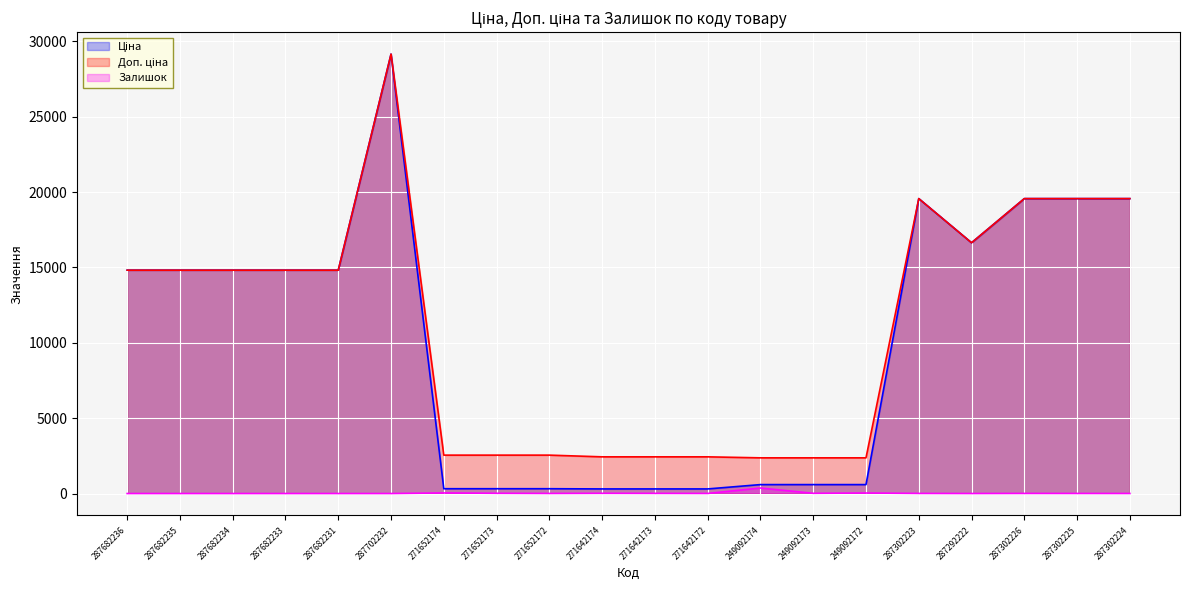

At which category does Залишок reach its first local peak?

271652174